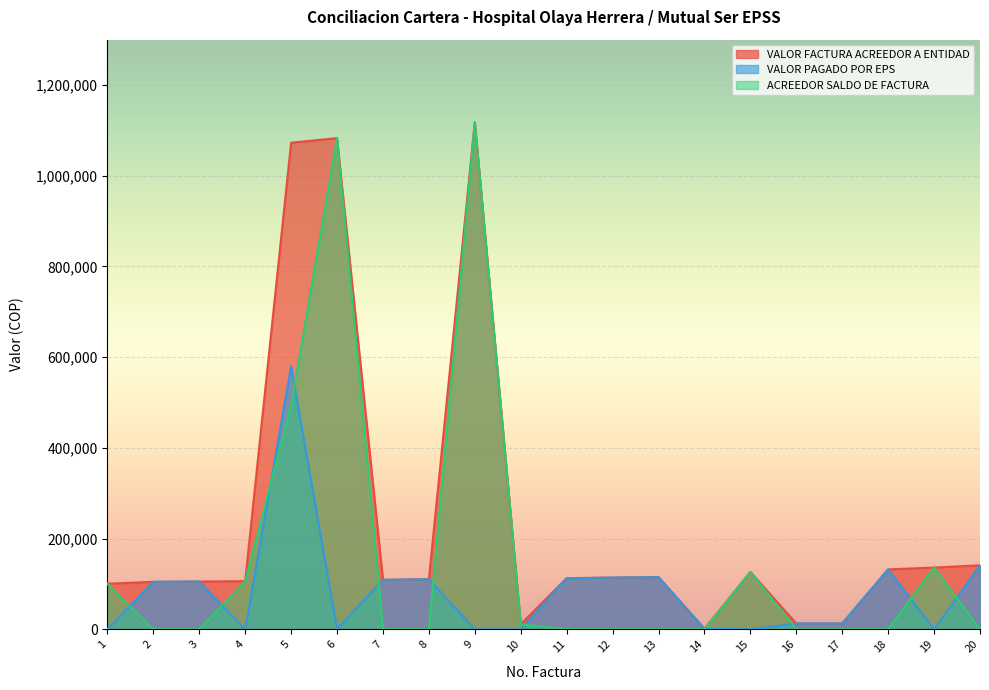

True or false: VALOR FACTURA ACREEDOR A ENTIDAD and VALOR PAGADO POR EPS intersect in this chart.

False